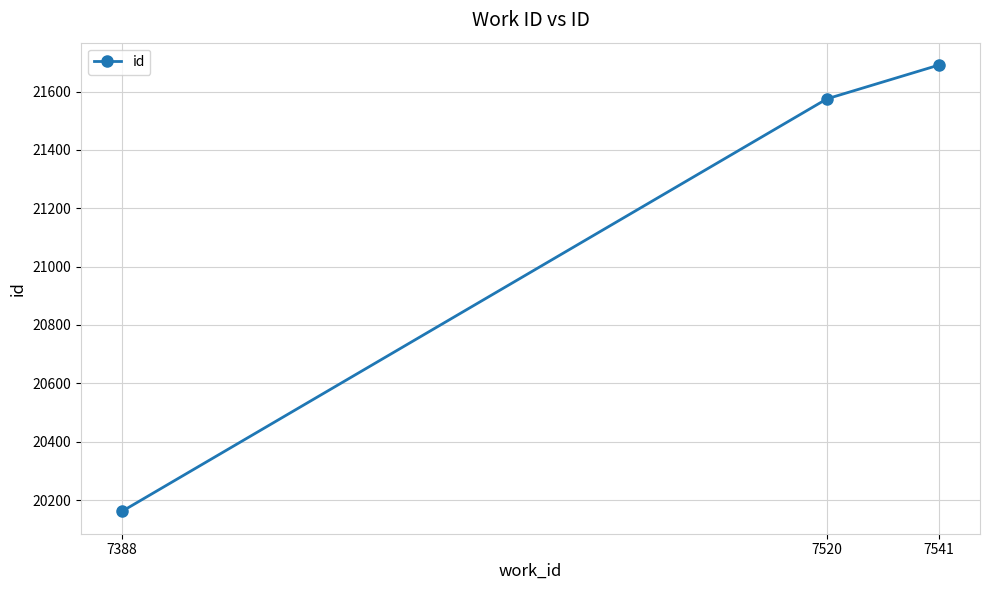

Rank the categories by value from lowest to highest.

7388, 7520, 7541